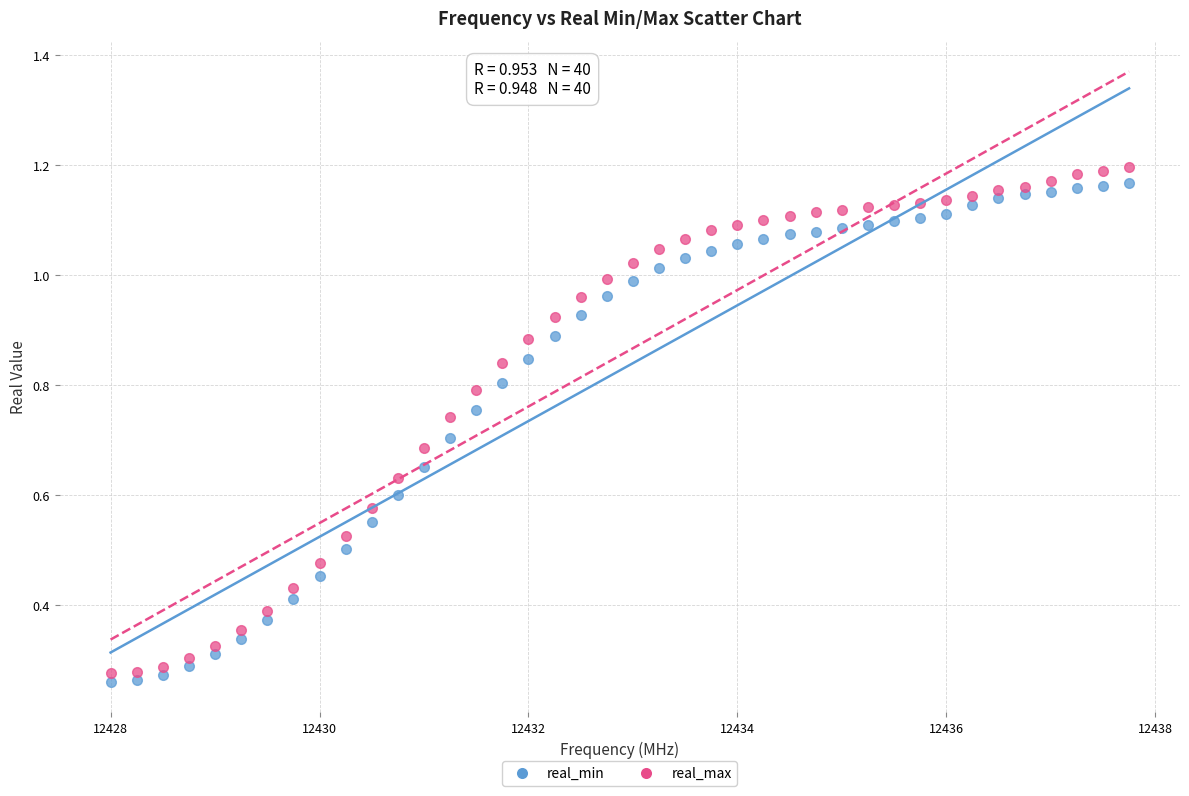

Across all data points, what is the range of X values (max minus min)?

9.8